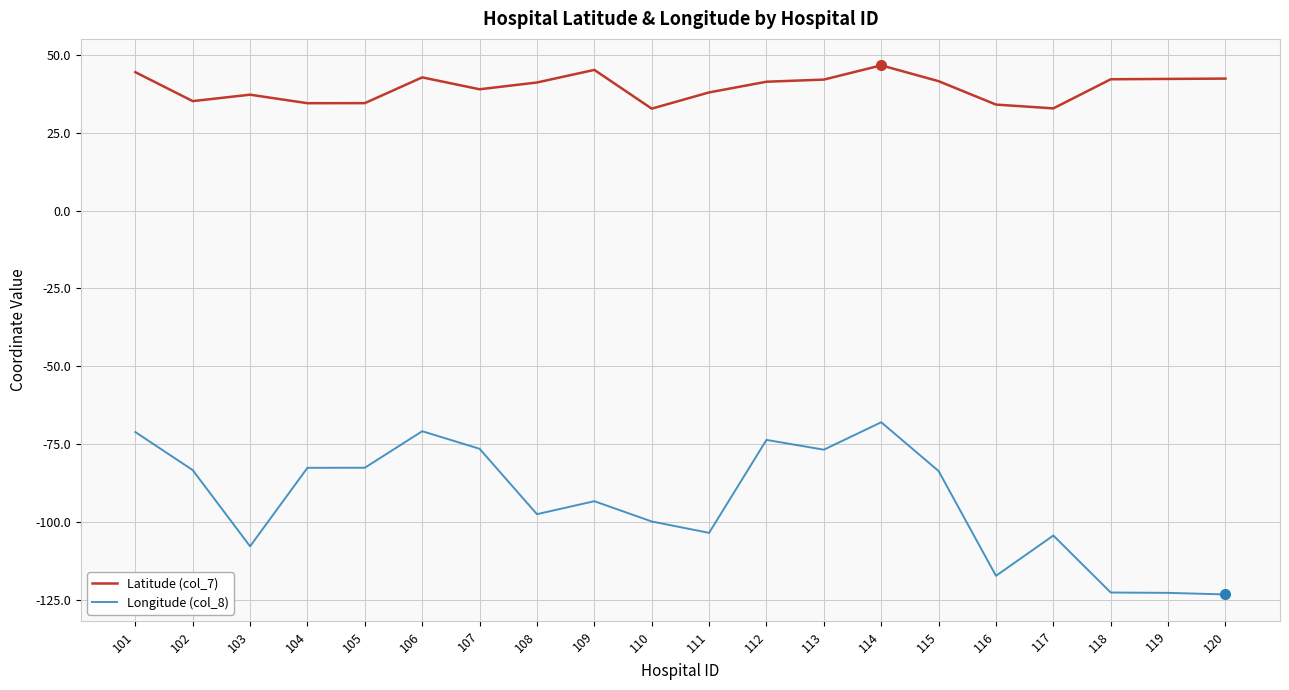

What is the spread (max minus min) of values at 119?

165.1